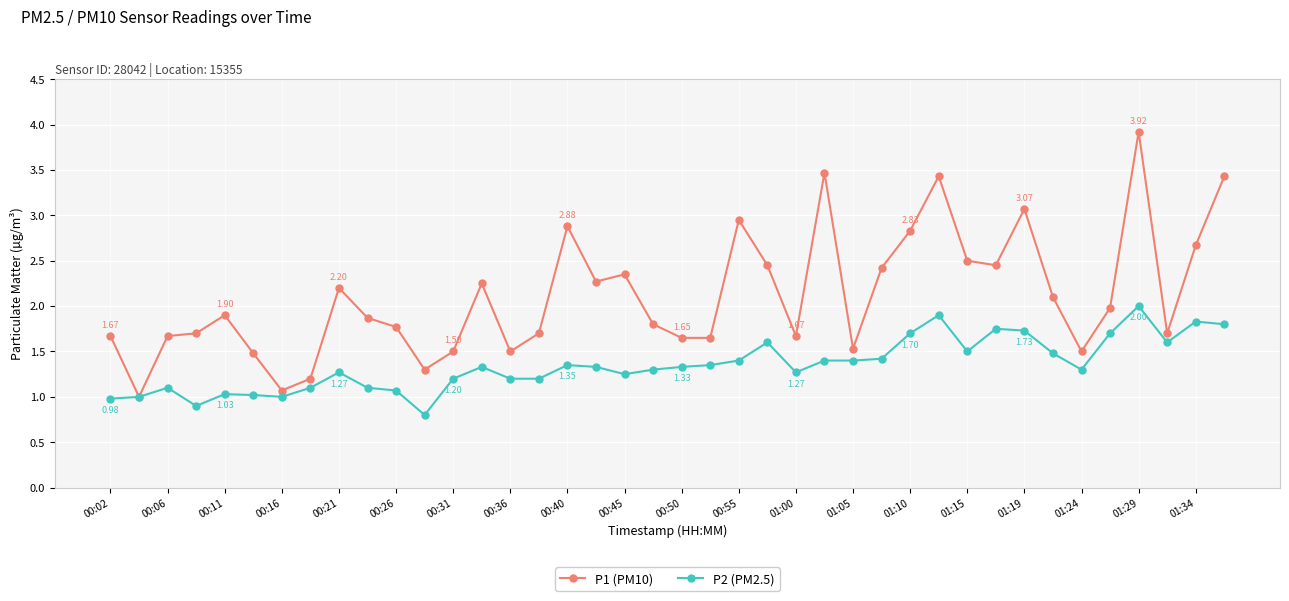

How many lines are shown in the chart?

2